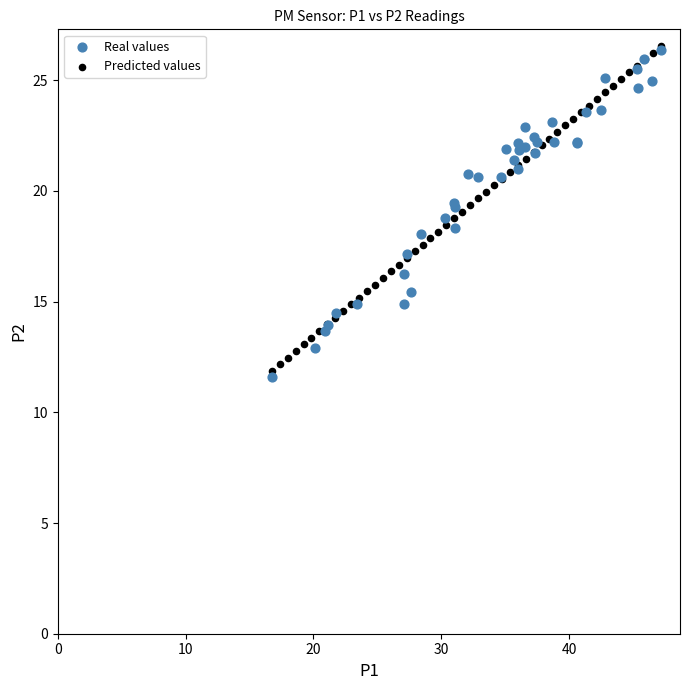

What are all the series names shown in the legend?

Real values, Predicted values